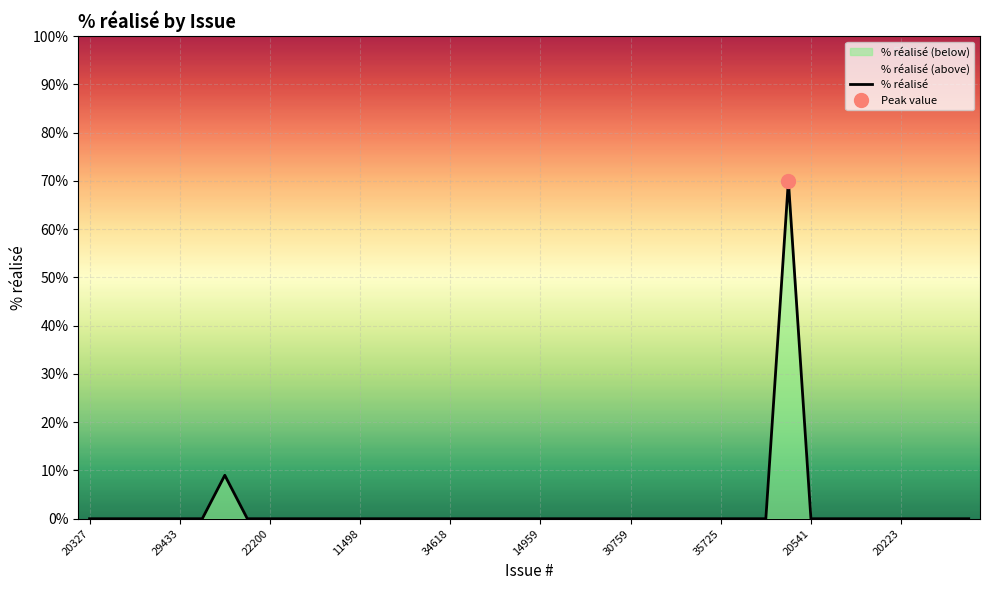

Which has a higher value, 21 or 20541?

21